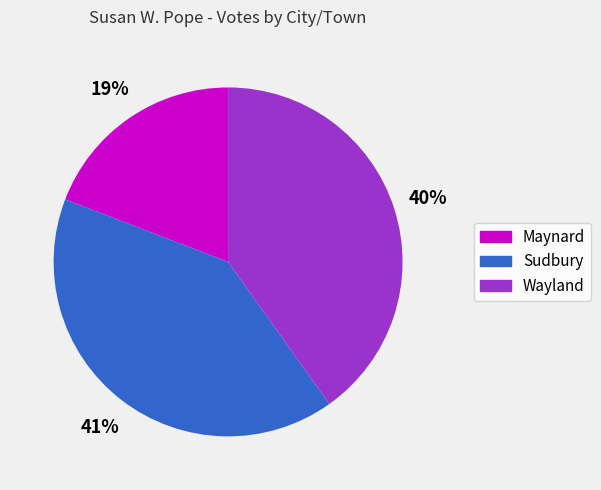

To the nearest percent, what is the combined percentage of Wayland and Maynard?

59%